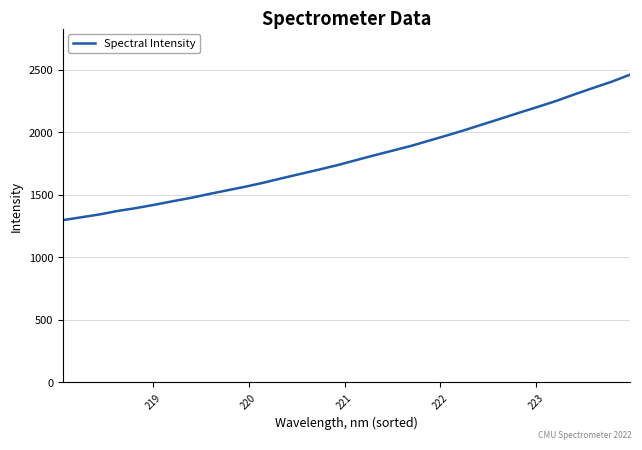

What is the maximum value shown in the chart?

2459.9